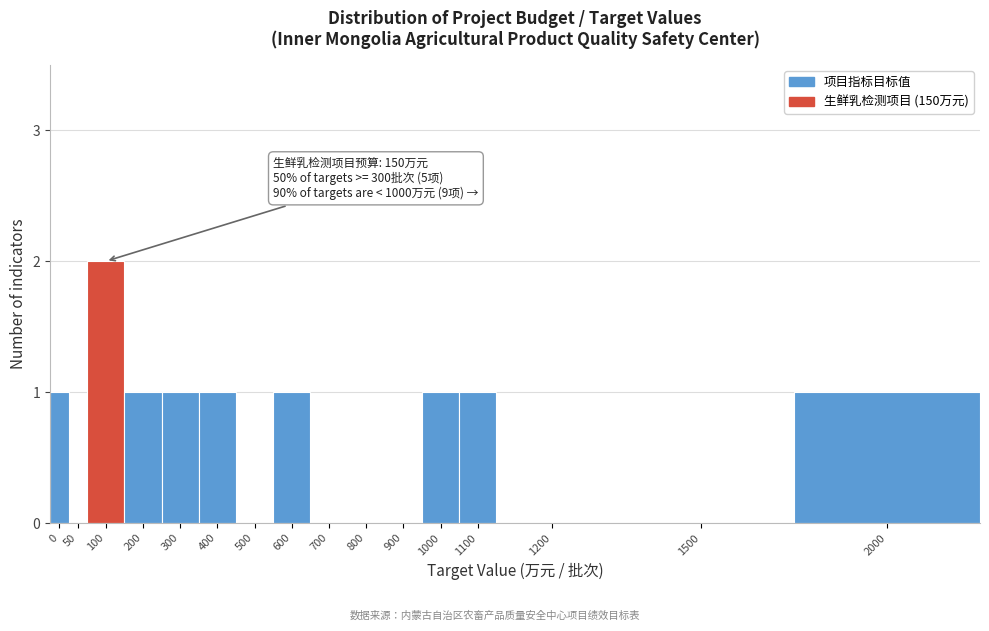

Reading right to left, list all the values displayed in this chart.

2000=1	1500=0	1200=0	1100=1	1000=1	900=0	800=0	700=0	600=1	500=0	400=1	300=1	200=1	100=2	50=0	0=1